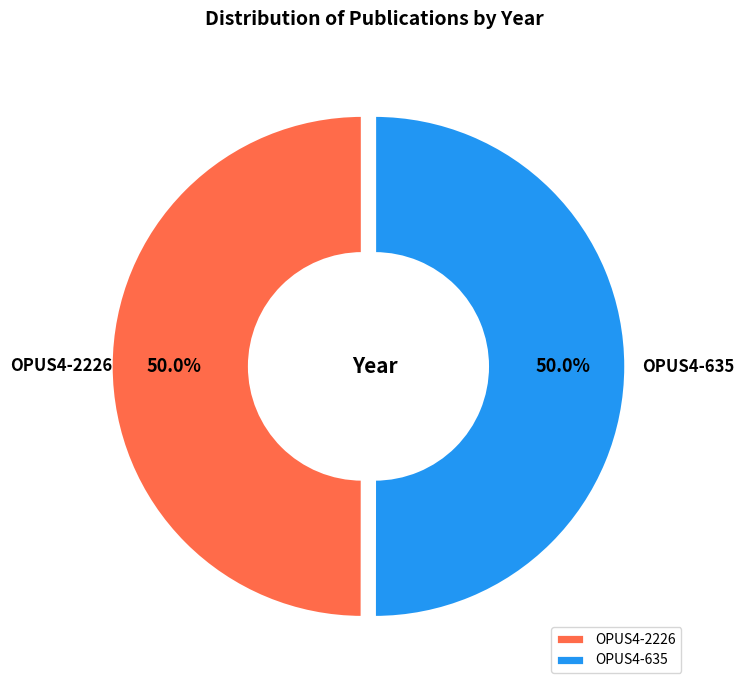

True or false: OPUS4-2226 accounts for 50% of the total.

True